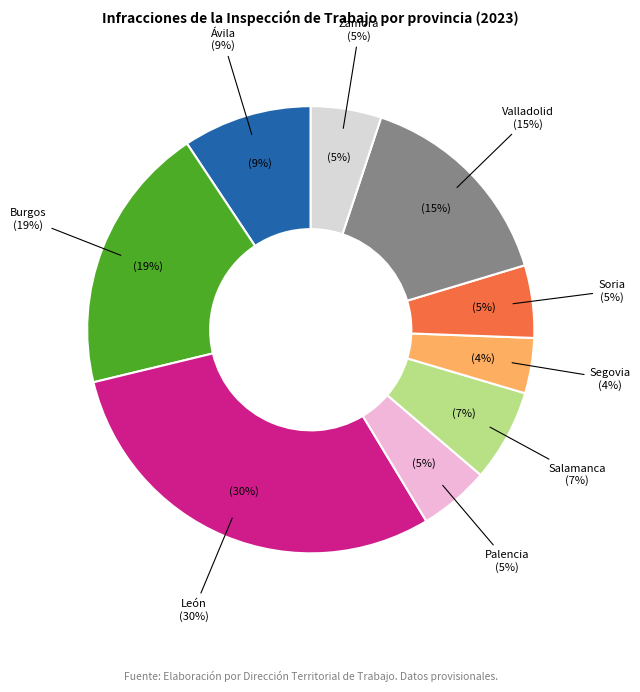

The Ávila slice represents 9% of the pie. True or false?

True